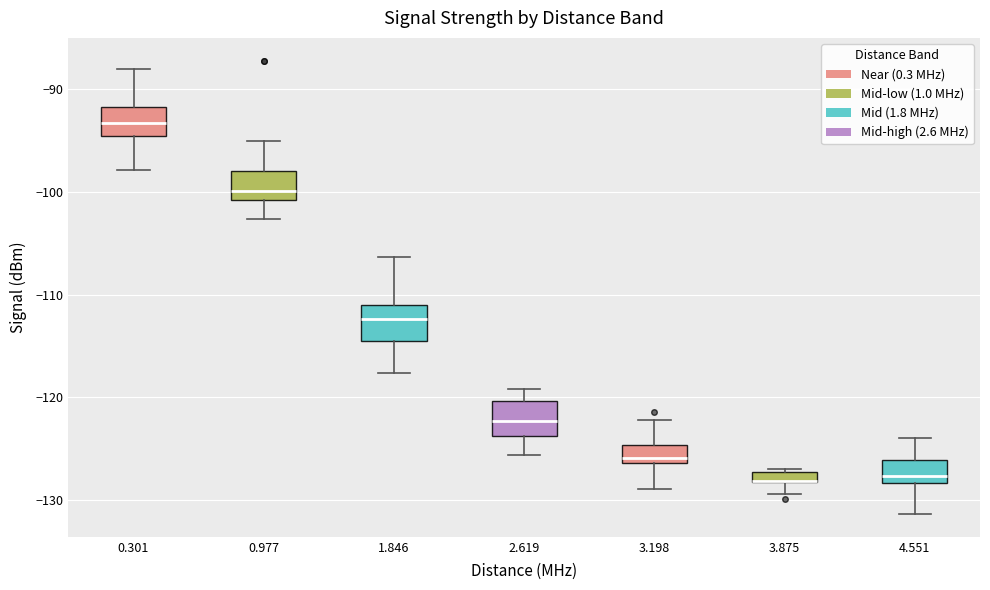

Where is the lower edge of the box at x = 3.198 on the y-axis? The values are not printed on the chart, so give them approximately, as read against the axis.

-126